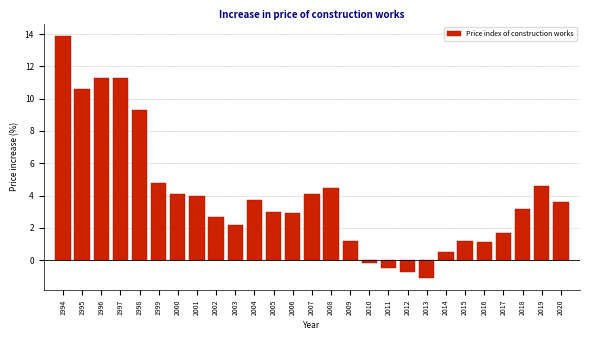

Reading left to right, what are all the values shown in this chart?

13.9	10.6	11.3	11.3	9.3	4.8	4.1	4.0	2.7	2.2	3.7	3.0	2.9	4.1	4.5	1.2	-0.2	-0.5	-0.7	-1.1	0.5	1.2	1.1	1.7	3.2	4.6	3.6